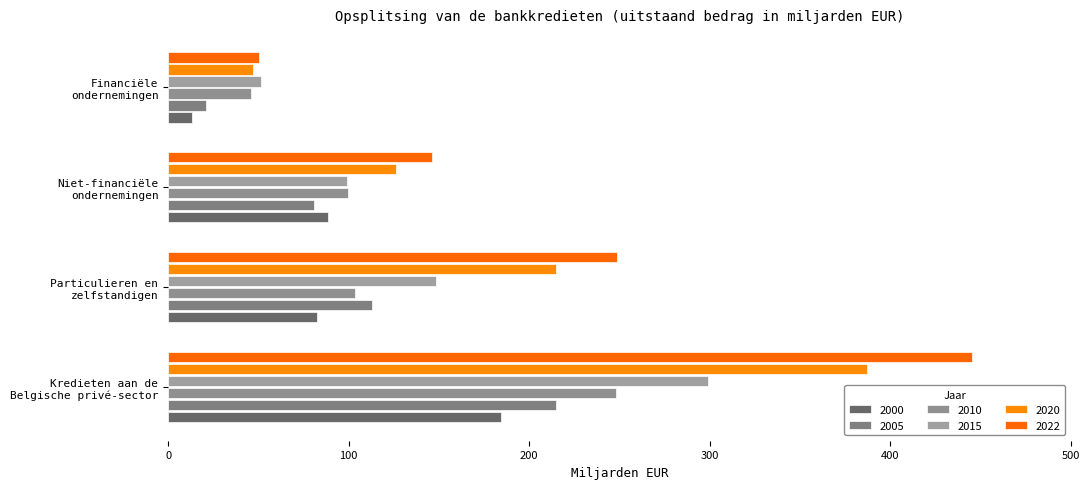

At how many categories does at least one series exceed 423?

1